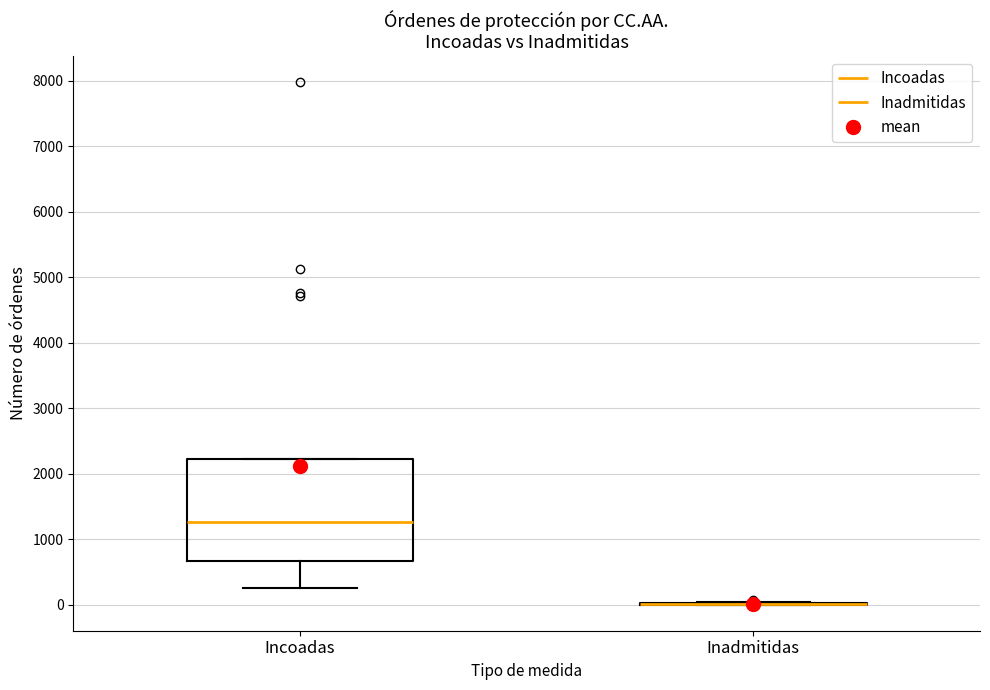

Where is the lower edge of the box for Incoadas on the y-axis? The values are not printed on the chart, so give them approximately, as read against the axis.

700